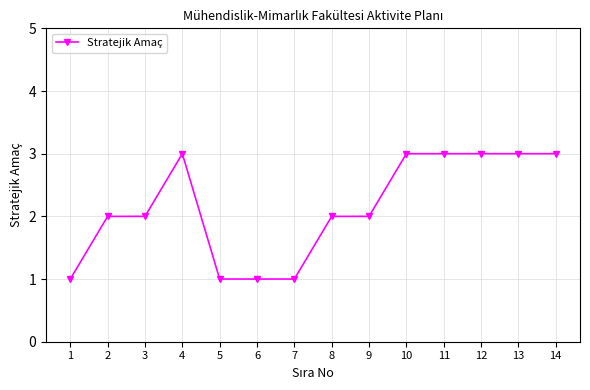

Reading left to right, what are all the values shown in this chart?

1=1	2=2	3=2	4=3	5=1	6=1	7=1	8=2	9=2	10=3	11=3	12=3	13=3	14=3